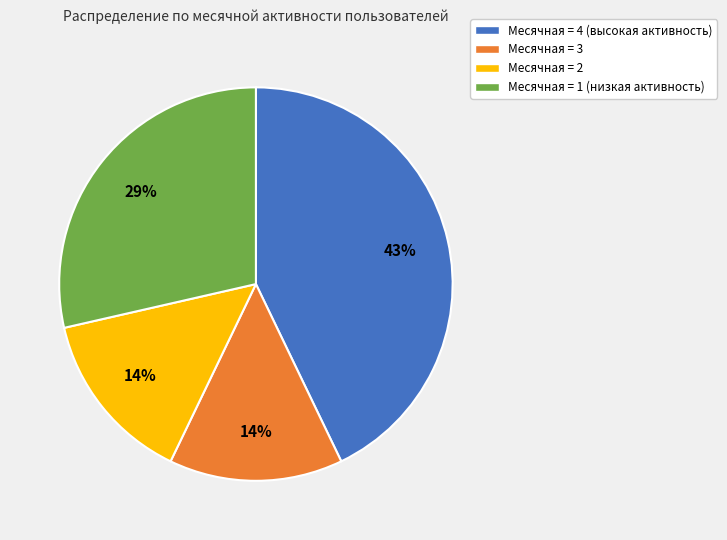

What percentage is the Месячная = 4 (высокая активность) slice, to the nearest percent?

43%